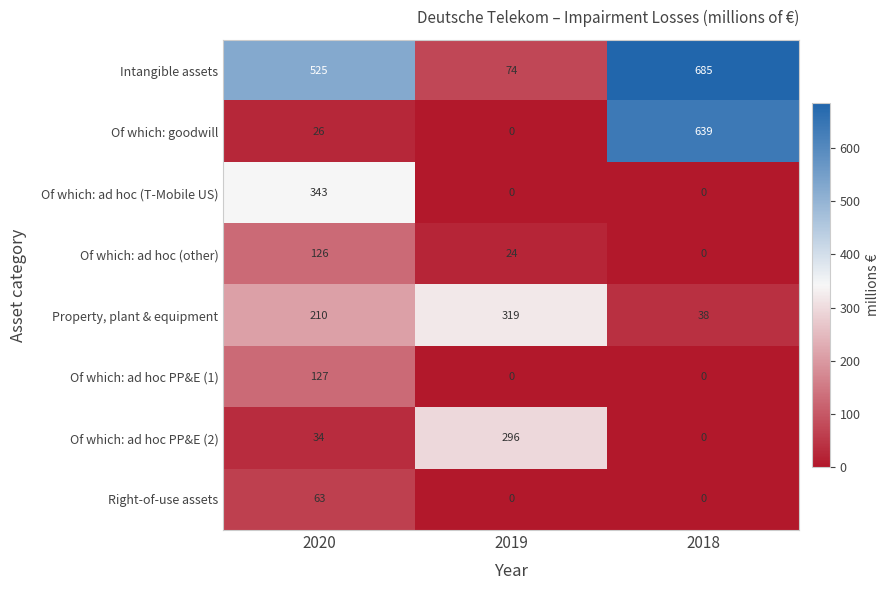

Rank the series by their maximum value, from lowest to highest.

Right-of-use assets, Of which: ad hoc (other), Of which: ad hoc PP&E (1), Of which: ad hoc PP&E (2), Property, plant & equipment, Of which: ad hoc (T-Mobile US), Of which: goodwill, Intangible assets